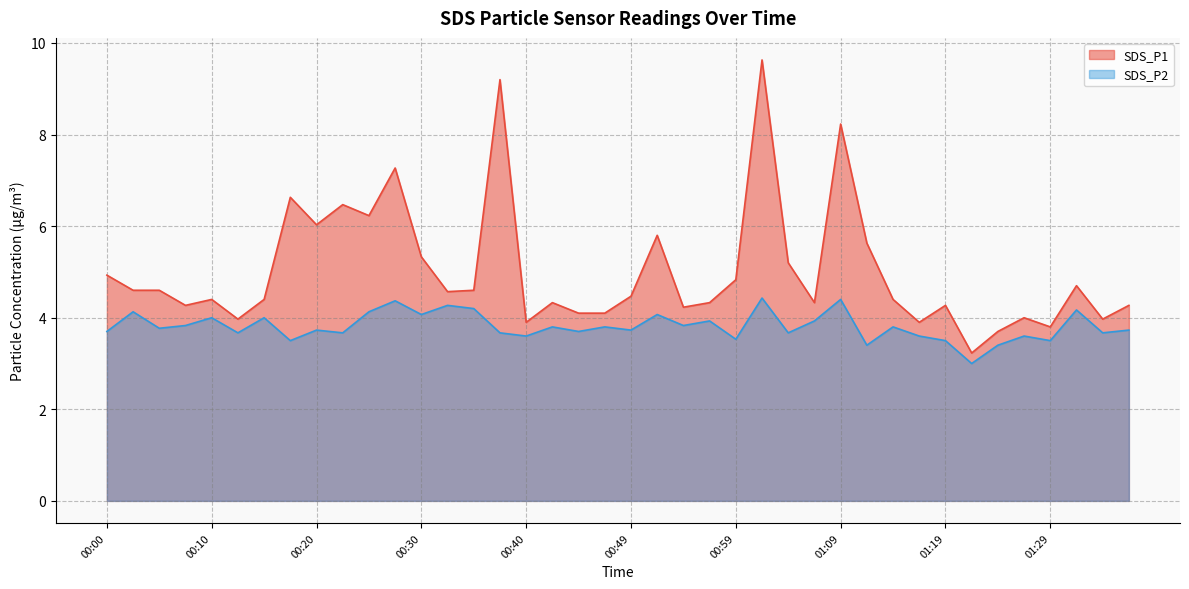

What are all the series names shown in the legend?

SDS_P1, SDS_P2